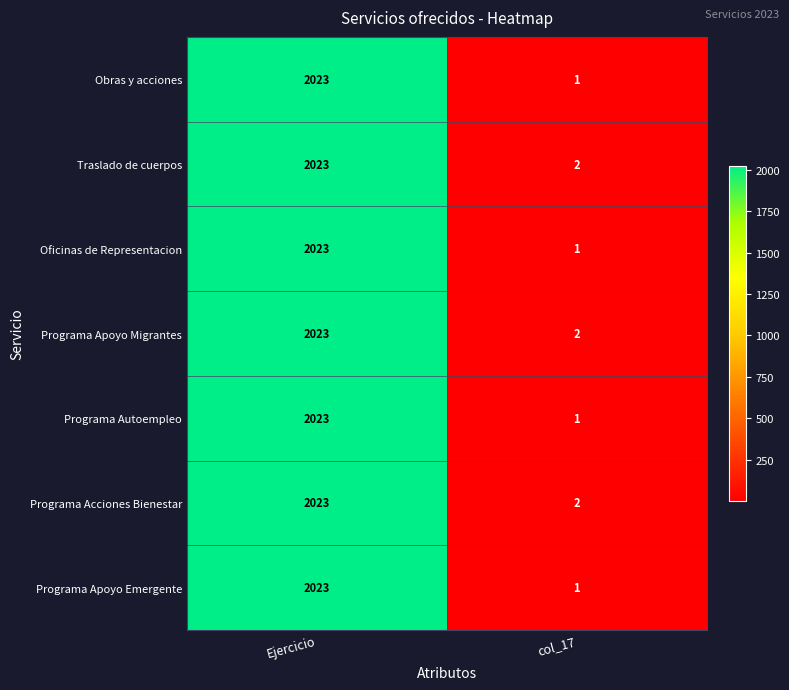

Reading left to right, what are all the values shown in this chart?

Obras y acciones: Ejercicio=2023	col_17=1
Traslado de cuerpos: Ejercicio=2023	col_17=2
Oficinas de Representacion: Ejercicio=2023	col_17=1
Programa Apoyo Migrantes: Ejercicio=2023	col_17=2
Programa Autoempleo: Ejercicio=2023	col_17=1
Programa Acciones Bienestar: Ejercicio=2023	col_17=2
Programa Apoyo Emergente: Ejercicio=2023	col_17=1